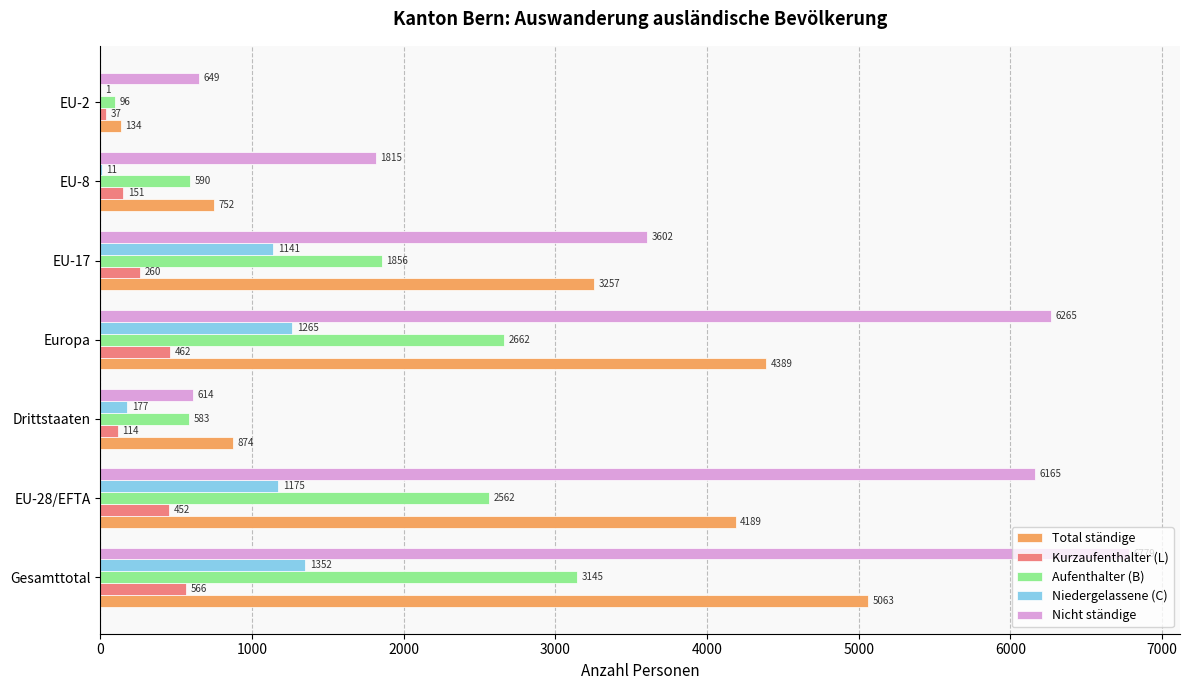

Is it true that Kurzaufenthalter (L) equals 452 at EU-28/EFTA?

True